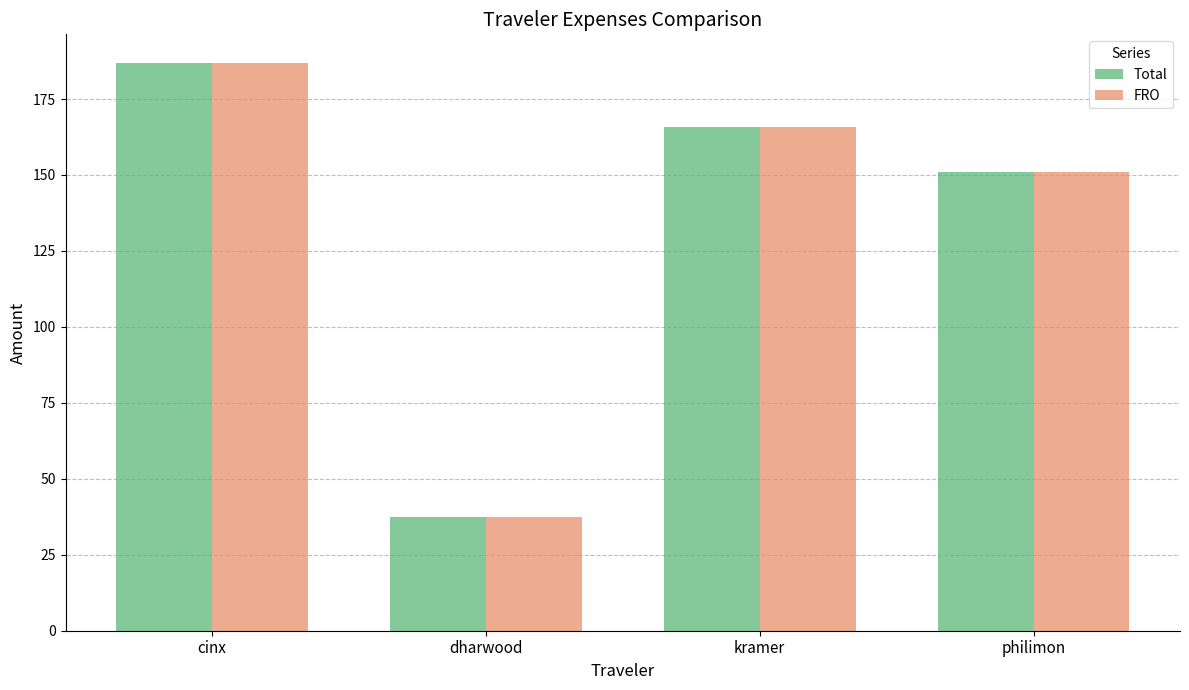

How many values in the Total series exceed 165?

2